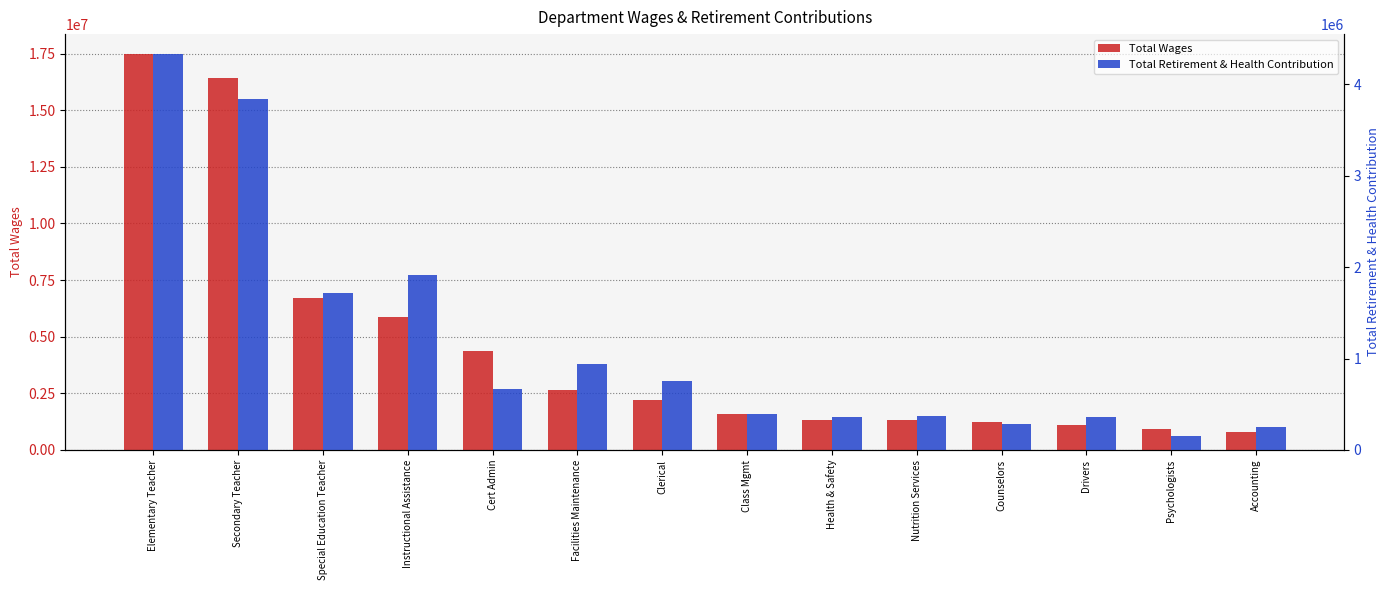

At how many categories does at least one series exceed 1386049?

8